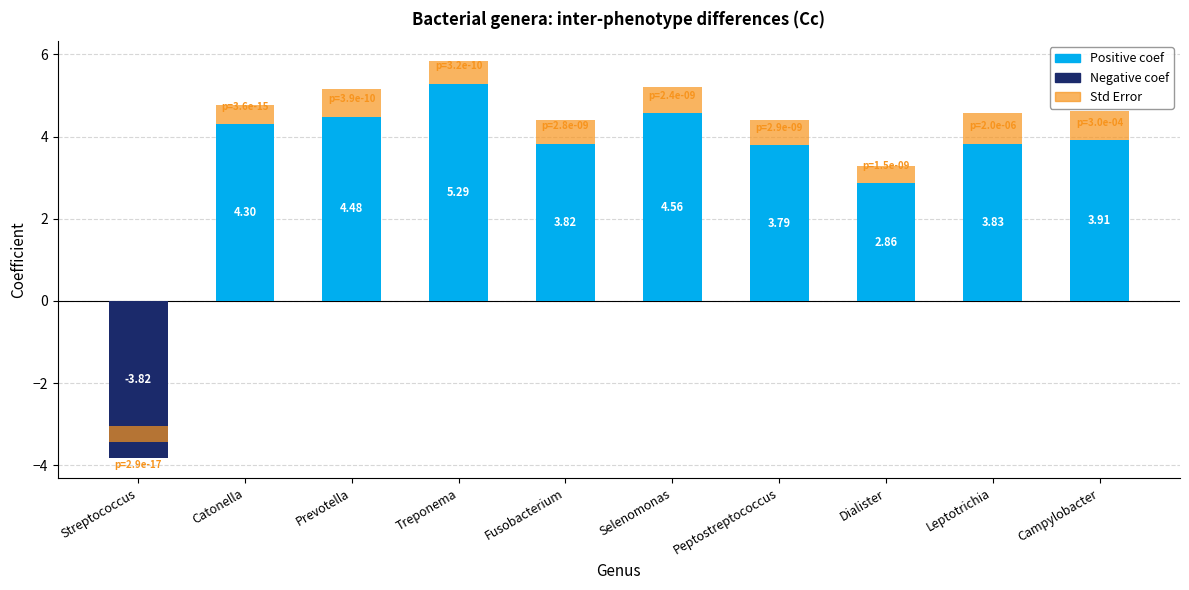

List the labels in order of value, largest first.

Treponema, Selenomonas, Prevotella, Catonella, Campylobacter, Leptotrichia, Fusobacterium, Peptostreptococcus, Dialister, Streptococcus